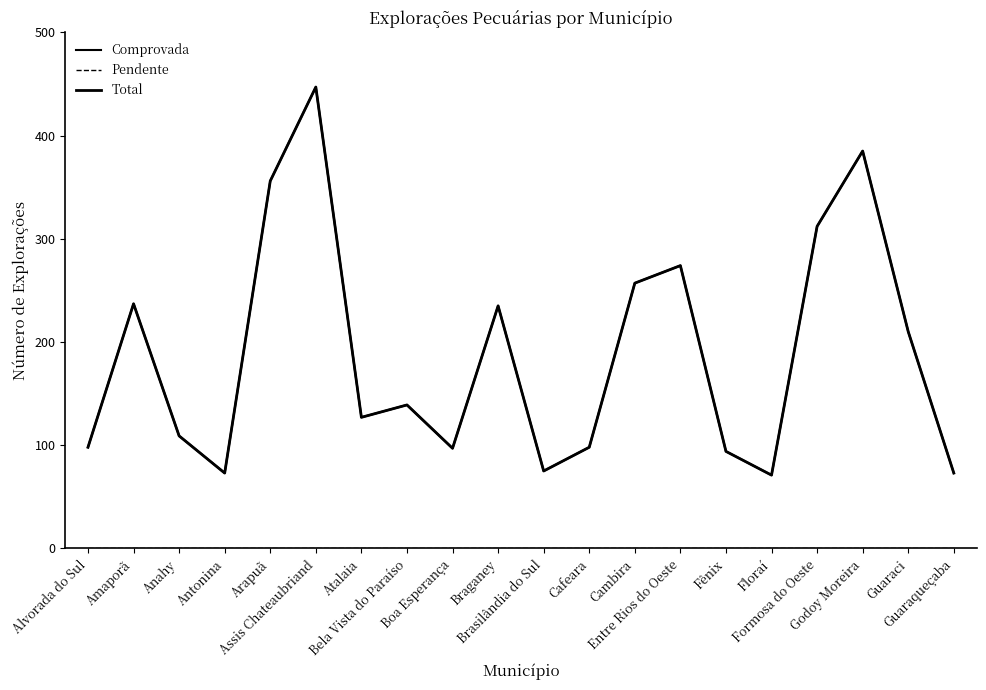

Where is Comprovada nearest to the value 259?

Cambira